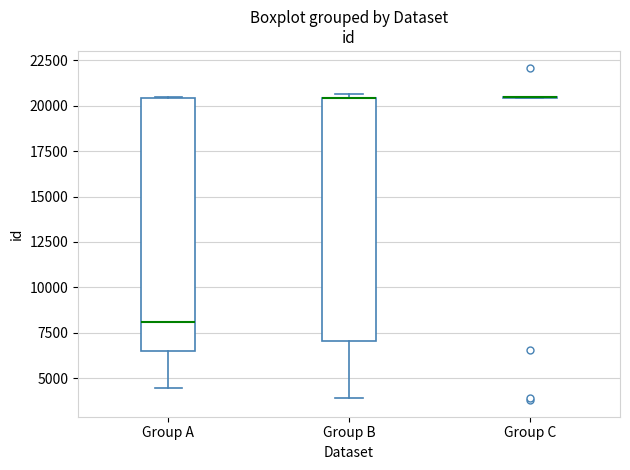

Reading left to right, transcribe this box plot: for each box, give where its median line is, the range the box spans, and where its two whiskers end, as read against the y-axis. The values are not printed on the chart, so give them approximately, as read against the axis.

Group A: median 8000, box 6500 to 20500, whiskers 4500 to 20500
Group B: median 20500 (drawn on the box's upper edge), box 7000 to 20500, whiskers 4000 to 20500 (just above the box's upper edge)
Group C: box collapsed to a line at 20500, whiskers 20500 to 20500